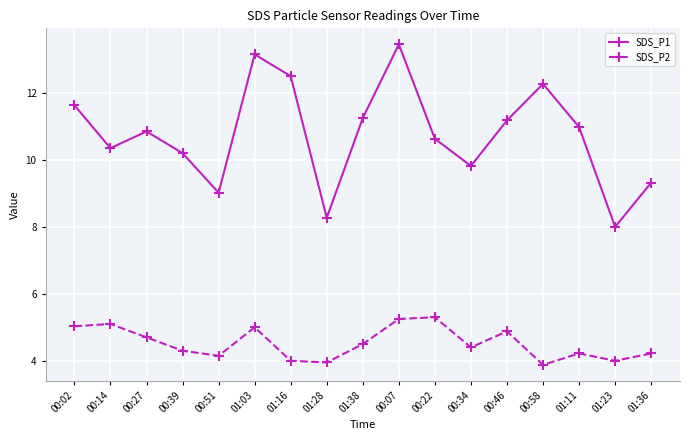

What position from the left is 01:38?

9